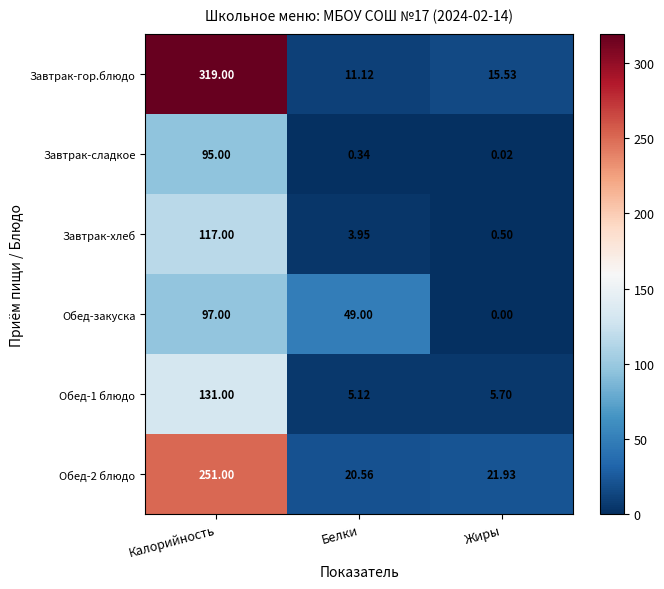

Is the value of Обед-1 блюдо at Жиры greater than the value of Завтрак-хлеб at Калорийность?

No